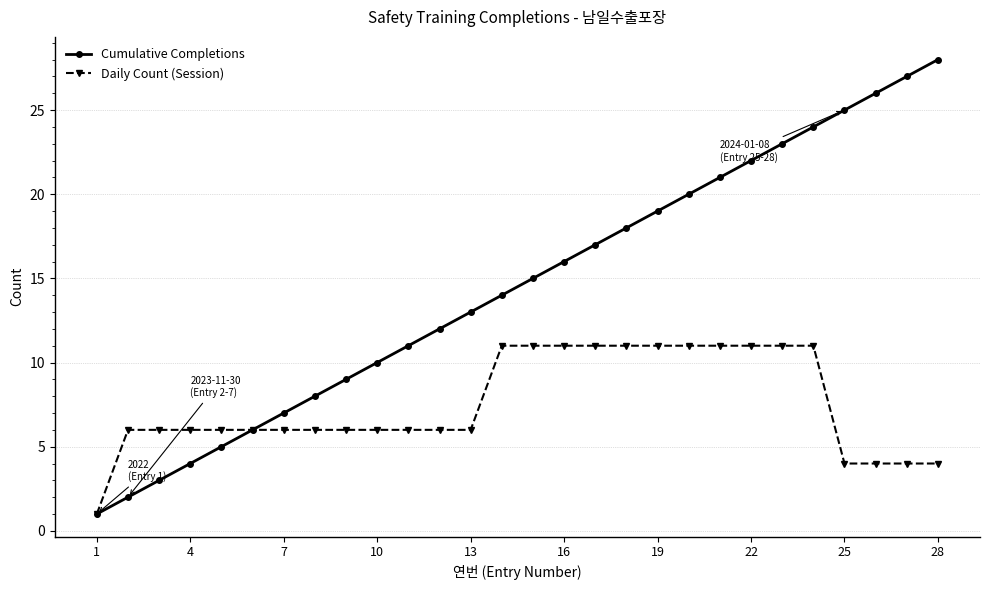

List the series in order of their peak value, highest first.

Cumulative Completions, Daily Count (Session)